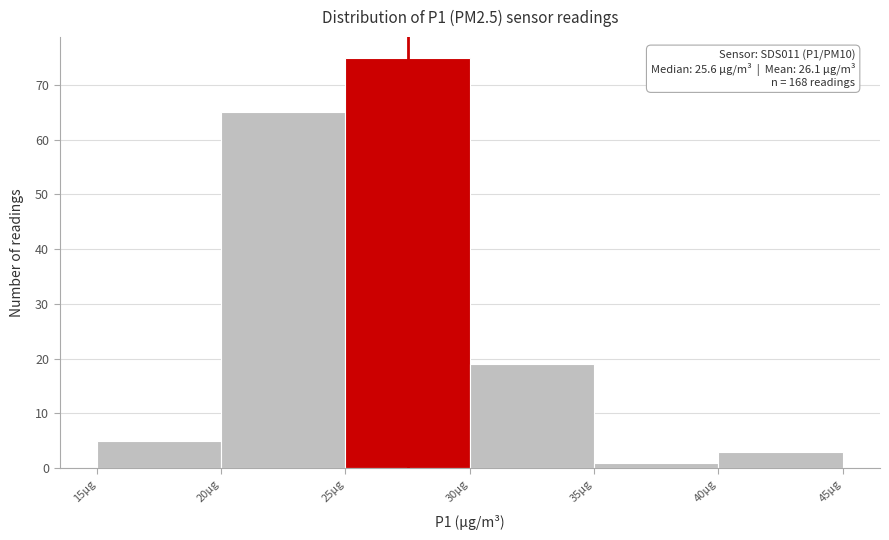

Over which range of the x-axis is the bar tallest?

25 to 30